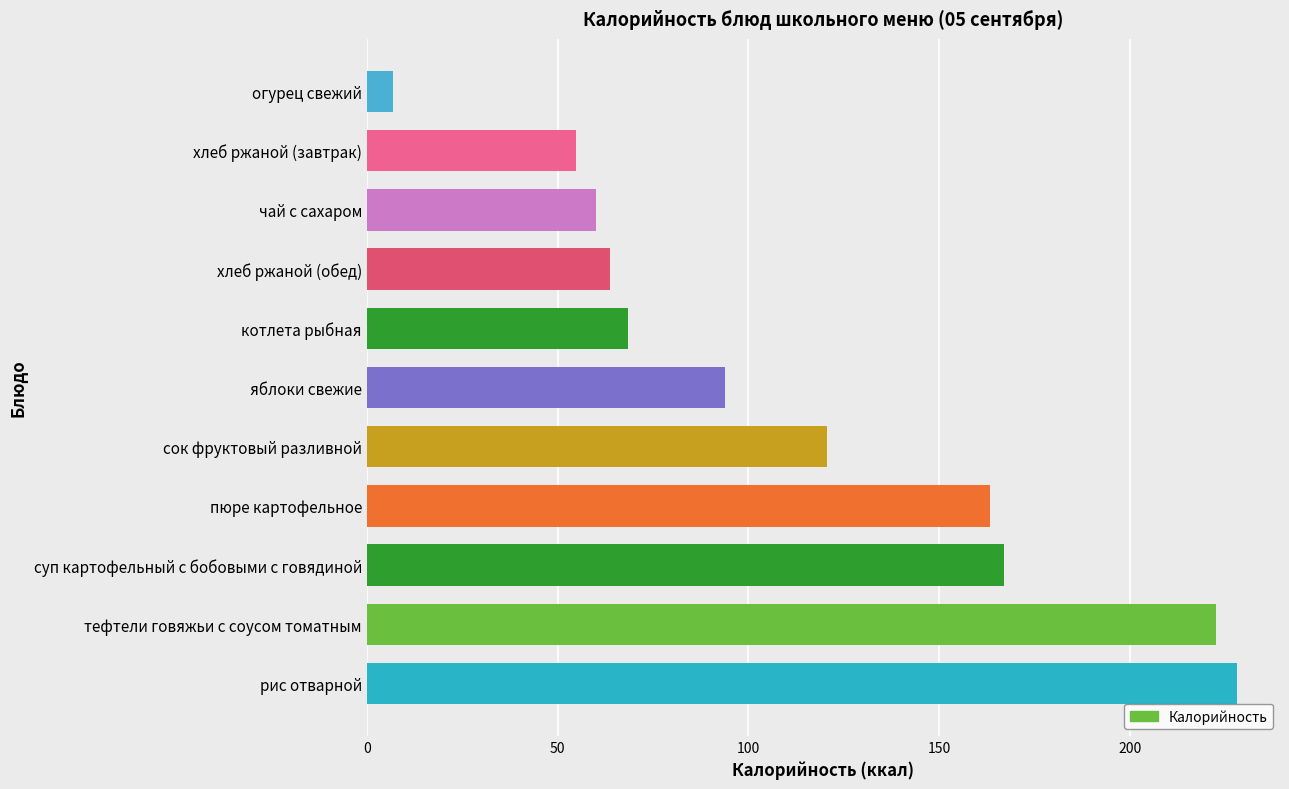

Which has a higher value, сок фруктовый разливной or пюре картофельное?

пюре картофельное